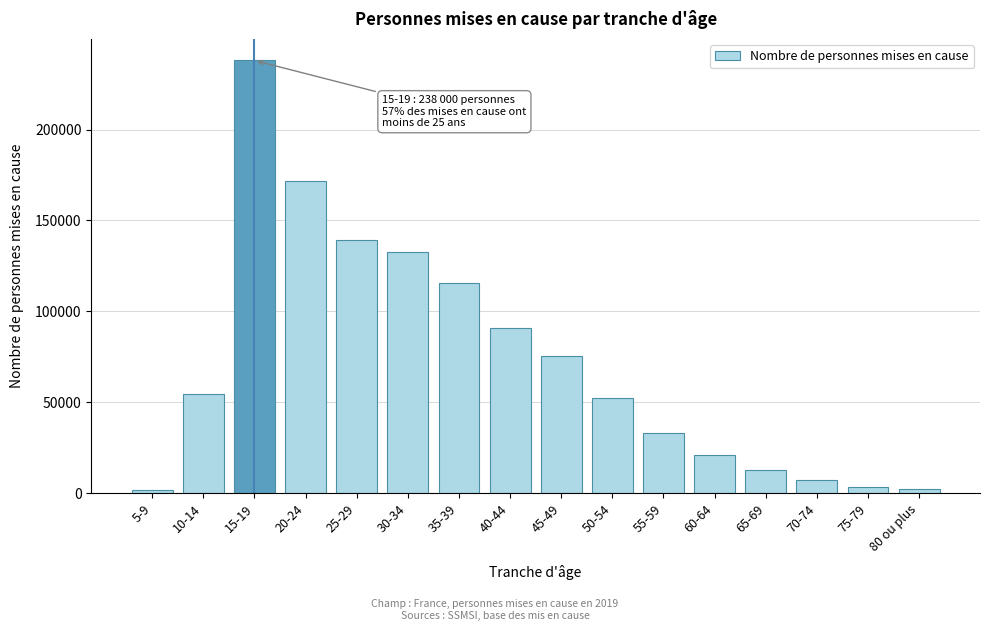

What is the average value?

71944